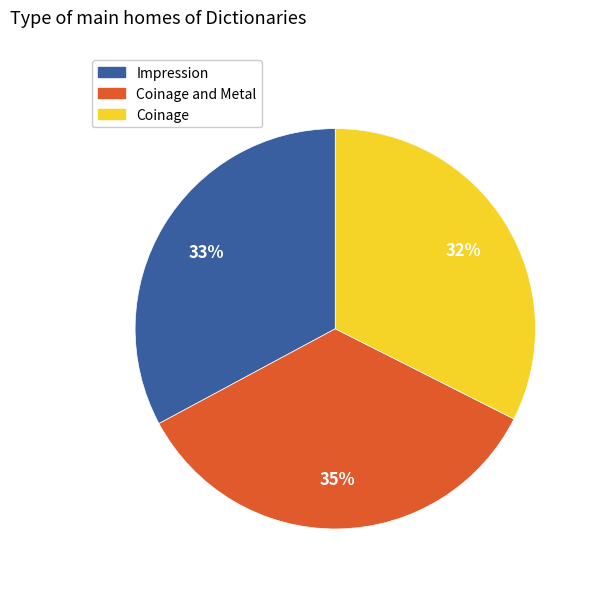

To the nearest percent, what portion does Coinage represent?

32%